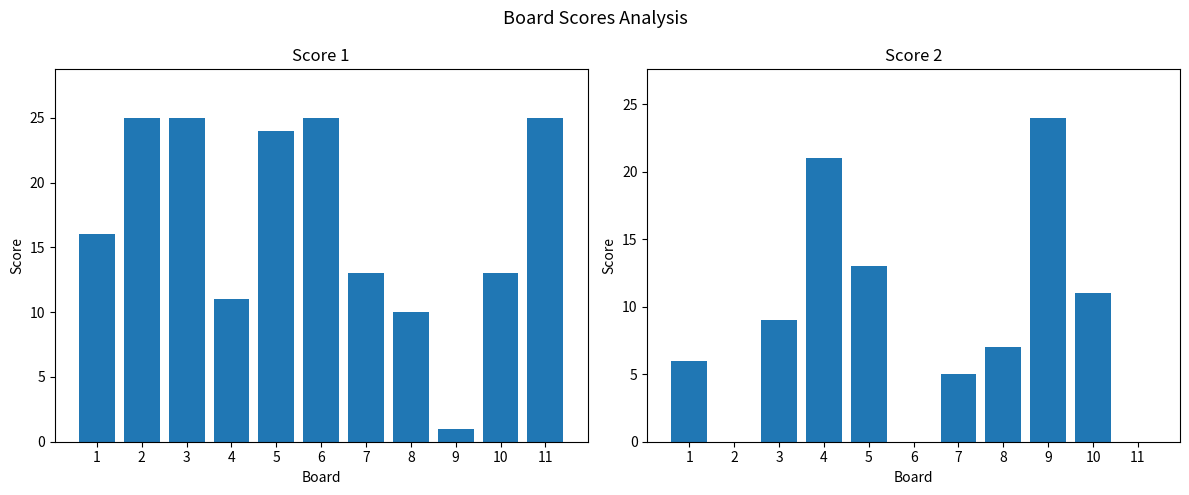

How many data points in Score 2 are less than 7?

5